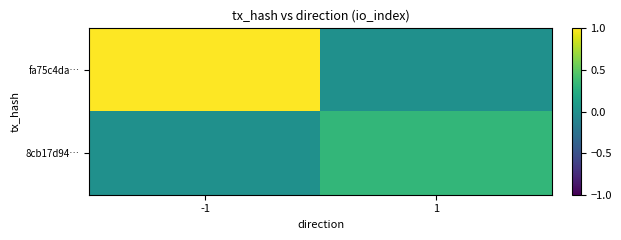

Which series has the largest total across all categories?

fa75c4da…